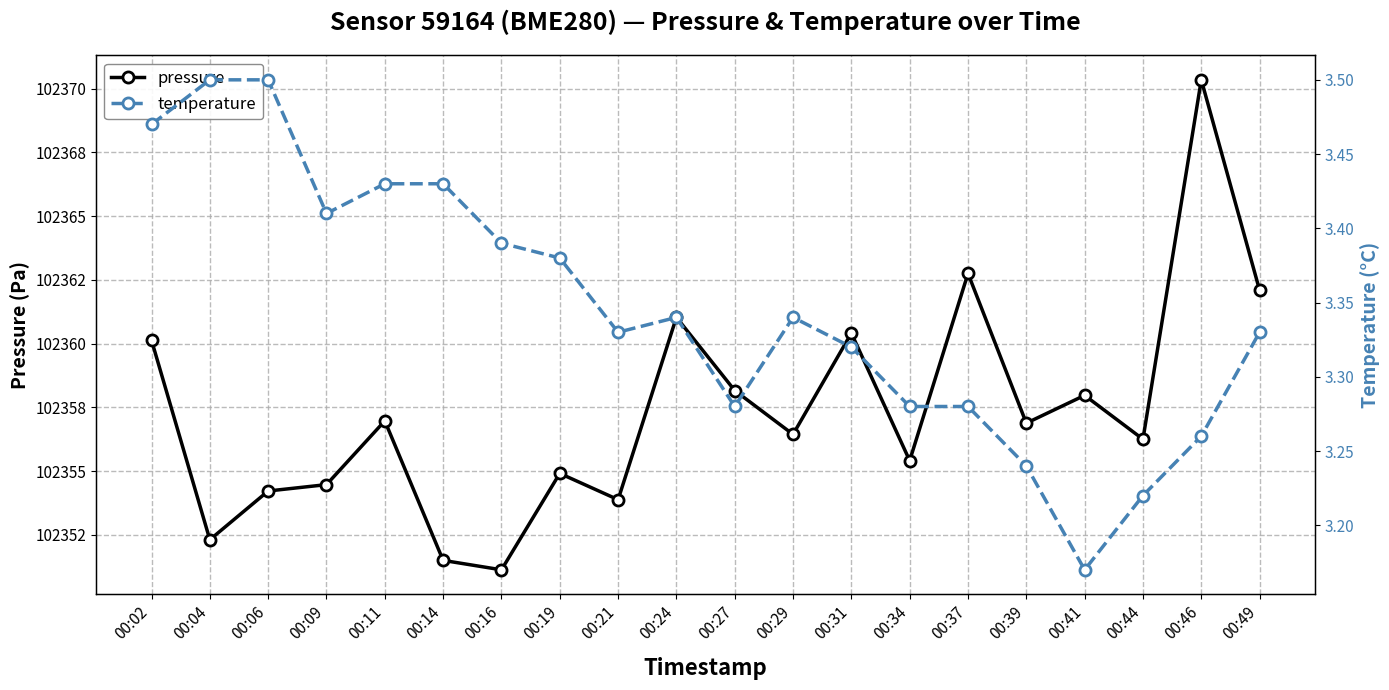

Between 00:44 and 00:06, which is larger?

00:44